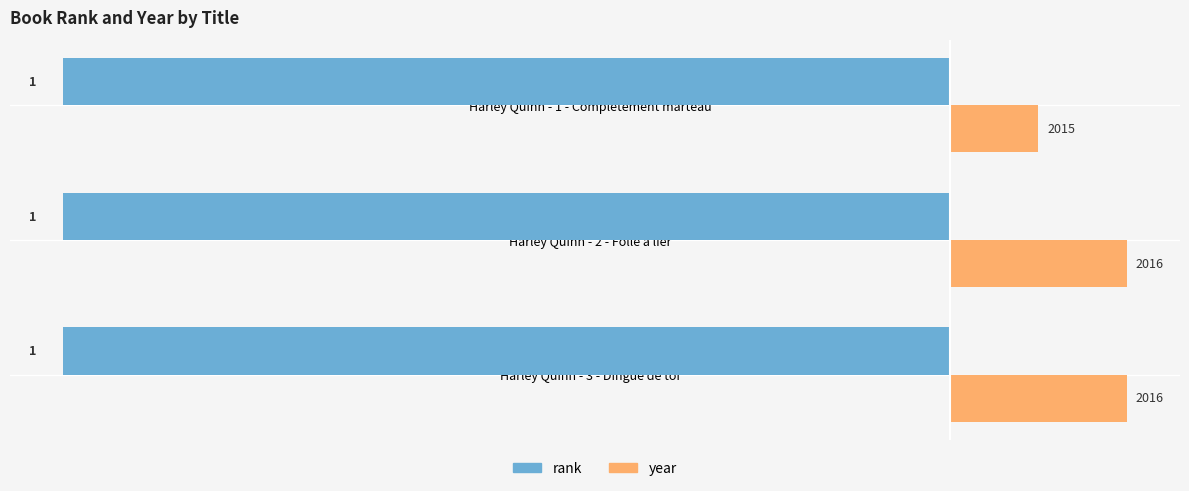

Is it true that rank equals -17 at Harley Quinn - 2 - Folle à lier?

False